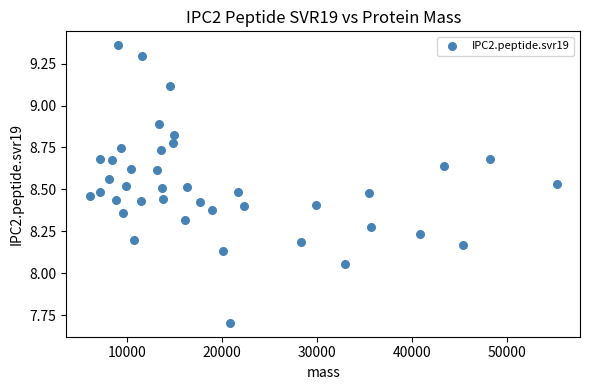

What is the range of X values (max minus min)?

49263.7